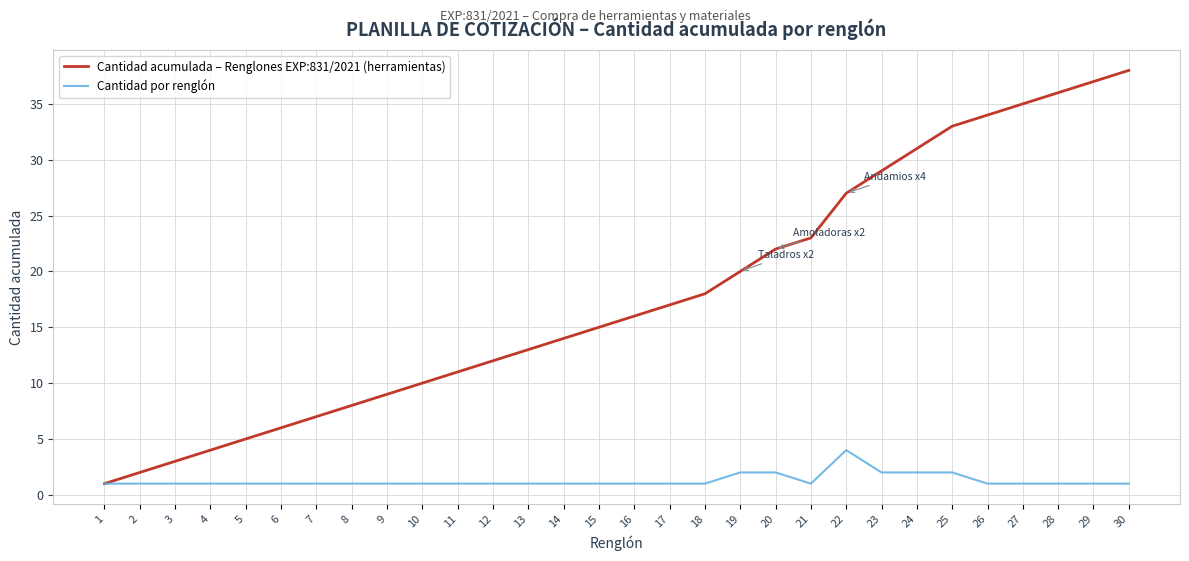

Rank the series by their maximum value, from lowest to highest.

Cantidad por renglón, Cantidad acumulada – Renglones EXP:831/2021 (herramientas)